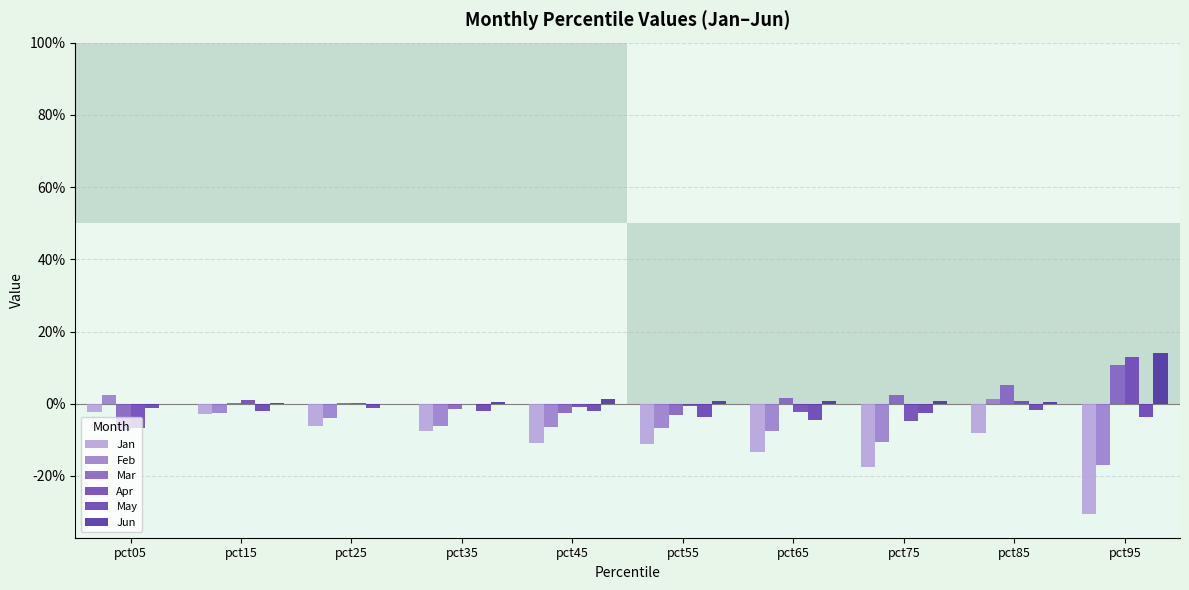

How many negative values does the Mar series have?

4